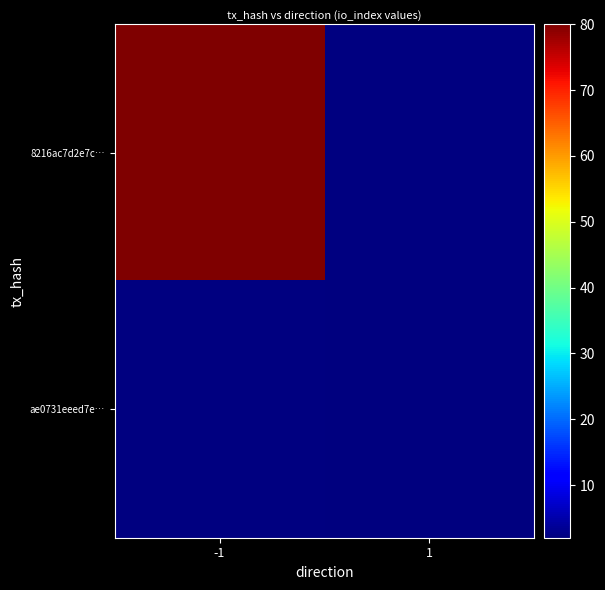

Which category has the lowest value across all series?

1